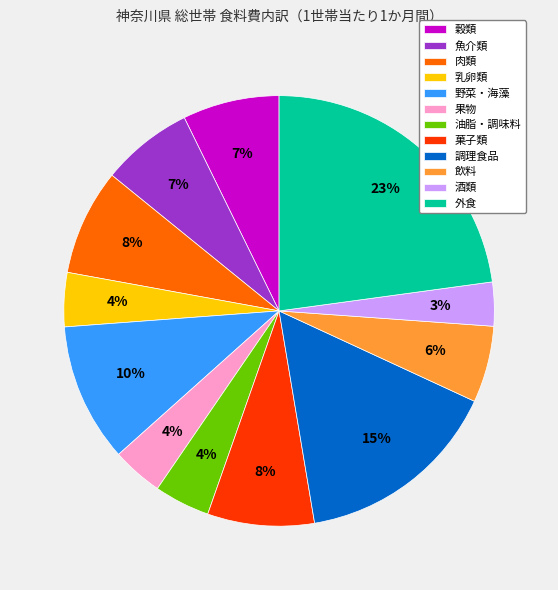

Is it true that 外食 is 37% of the pie?

False